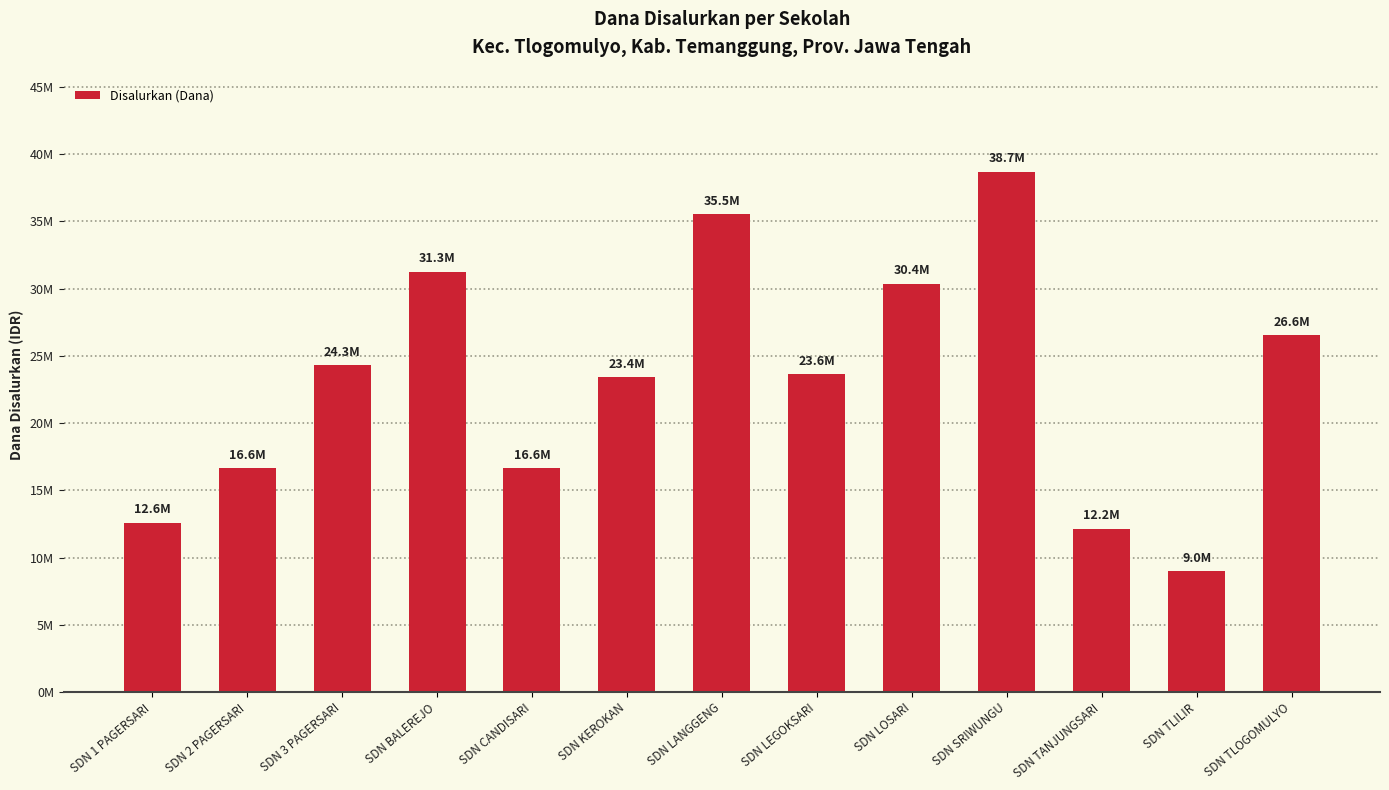

The chart shows a value of 49545956 at SDN LANGGENG. True or false?

False